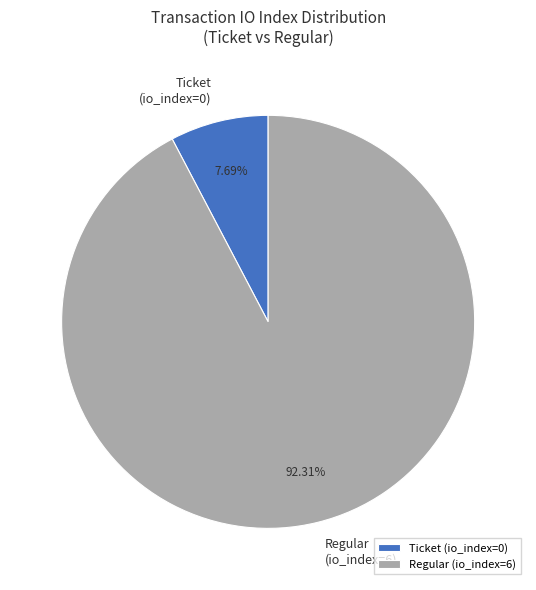

Do Ticket (io_index=0) and Regular (io_index=6) together represent more than half of the pie?

Yes